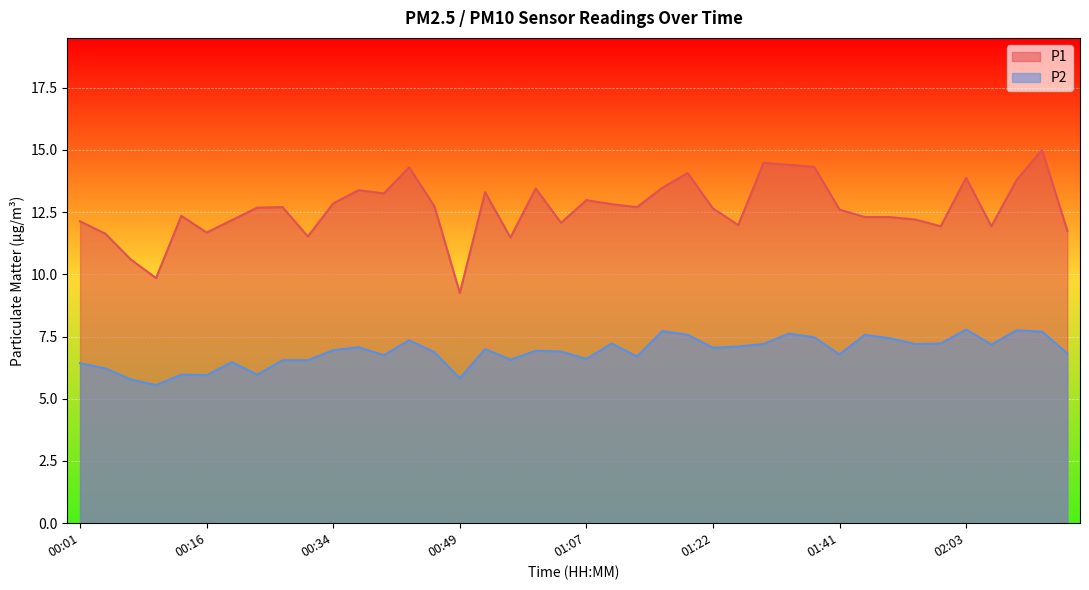

The value of P2 at 00:45 is 12.4. True or false?

False